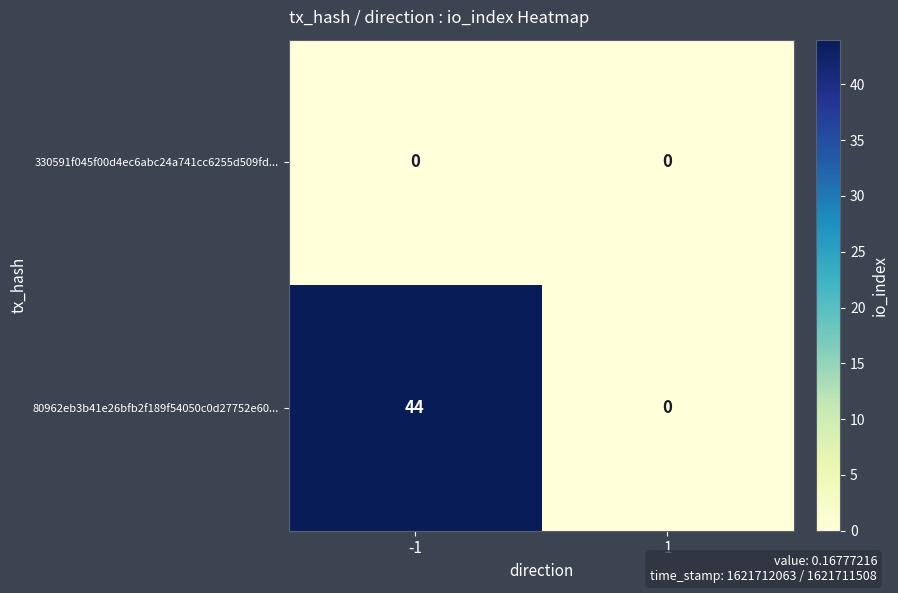

Reading left to right, what are all the values shown in this chart?

330591f045f00d4ec6abc24a741cc6255d509fd...: -1=0	1=0
80962eb3b41e26bfb2f189f54050c0d27752e60...: -1=44	1=0